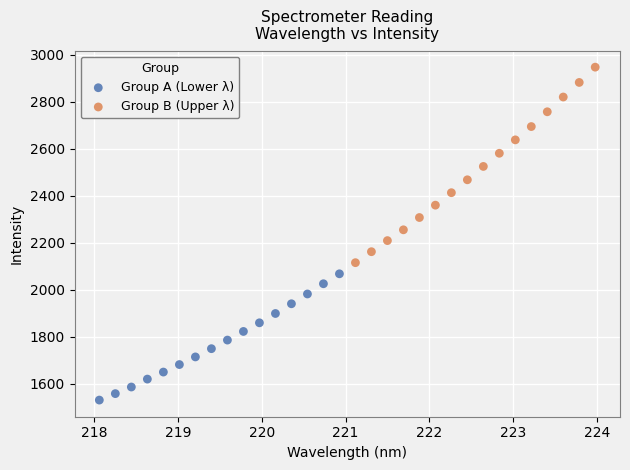

Which series contains the highest Y value?

Group B (Upper λ)